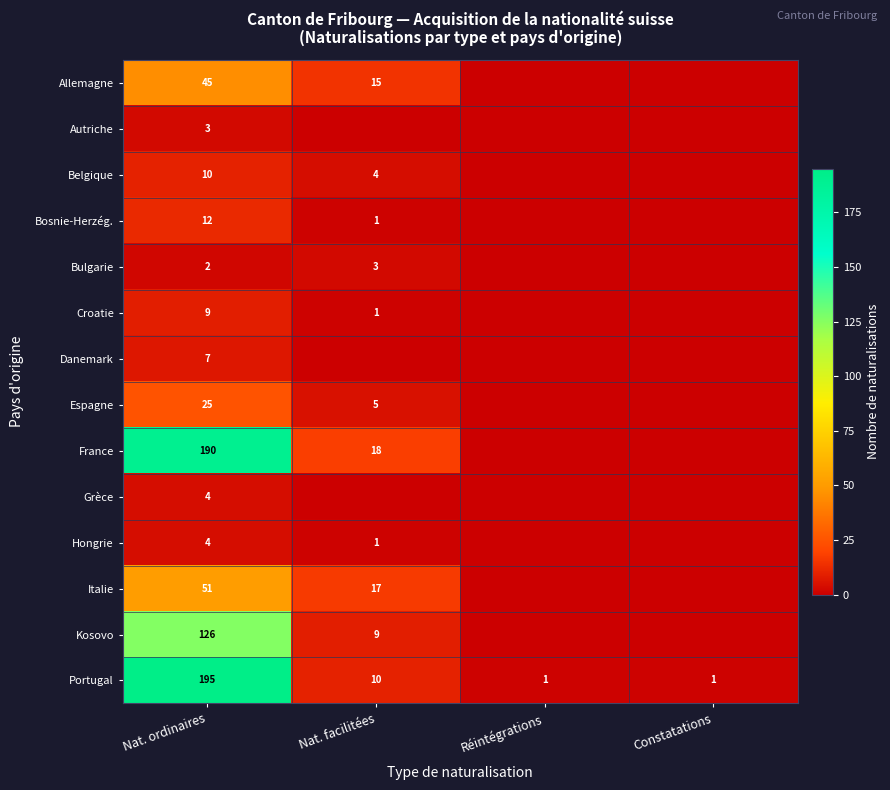

The Italie series shows 17 at Nat. ordinaires. True or false?

False